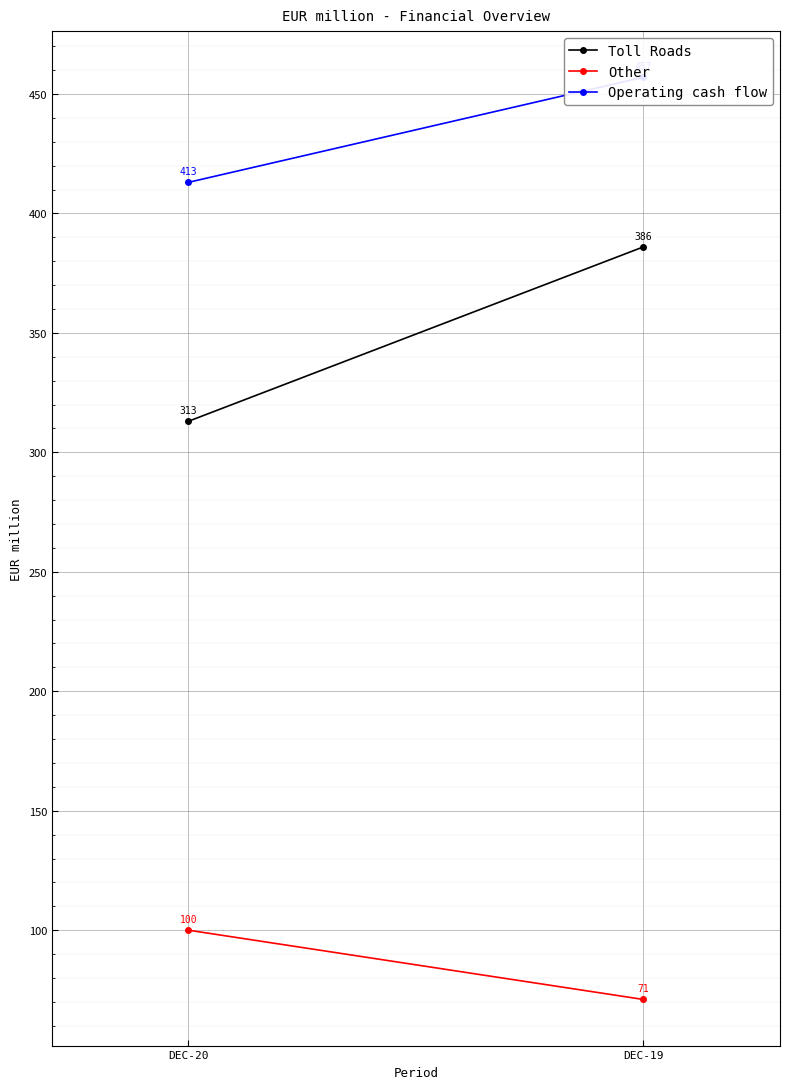

Which label corresponds to the smallest value in the chart?

DEC-19